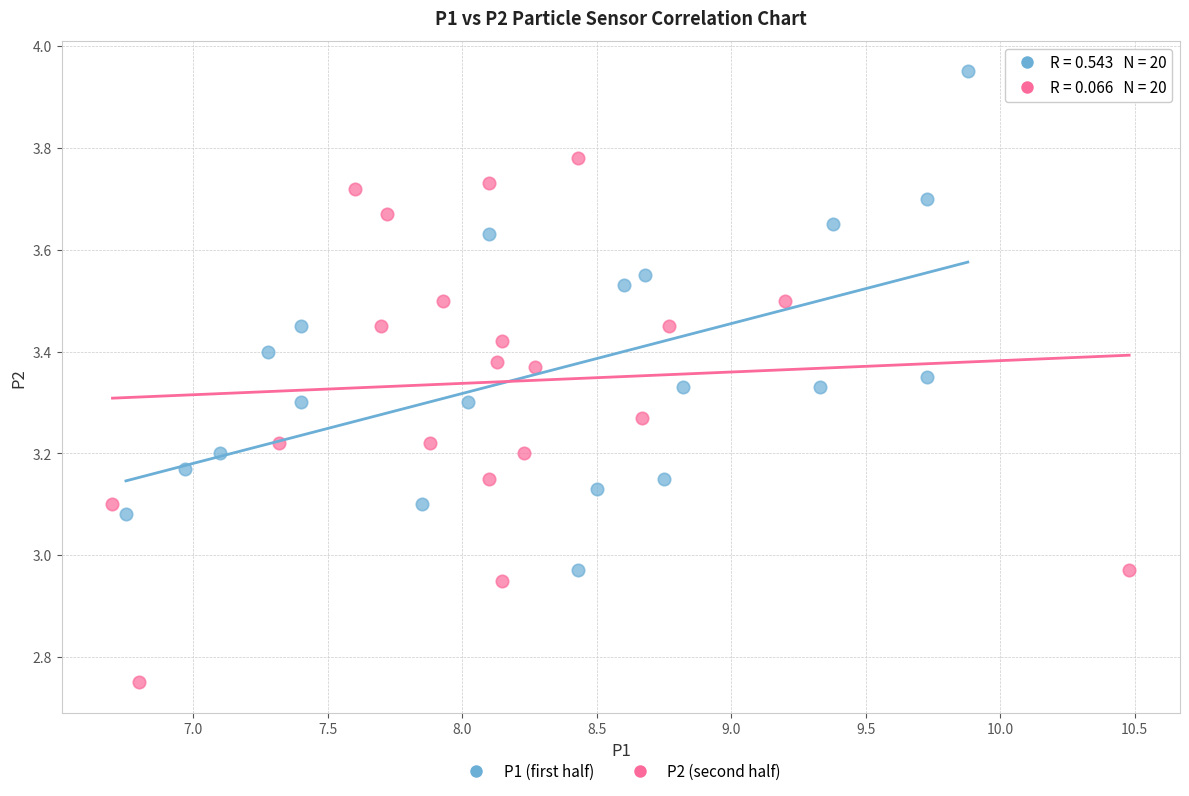

Which series contains the lowest Y value?

P2 (second half)